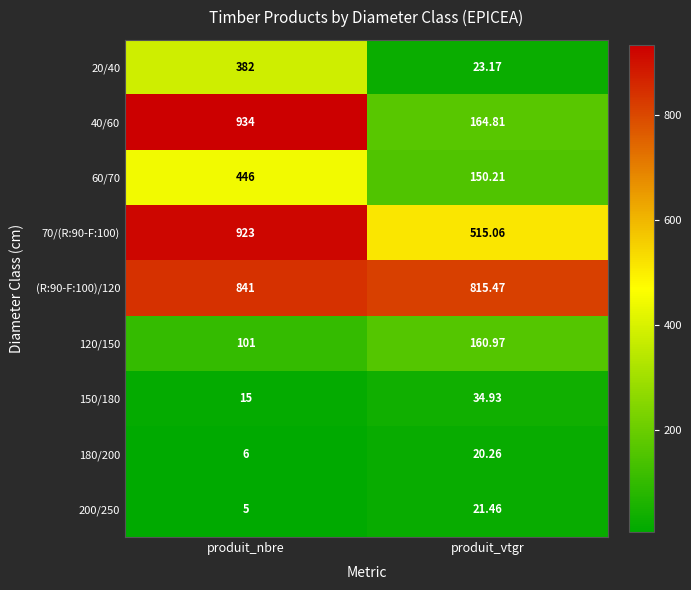

List the labels in order of (R:90-F:100)/120 value, smallest first.

produit_vtgr, produit_nbre